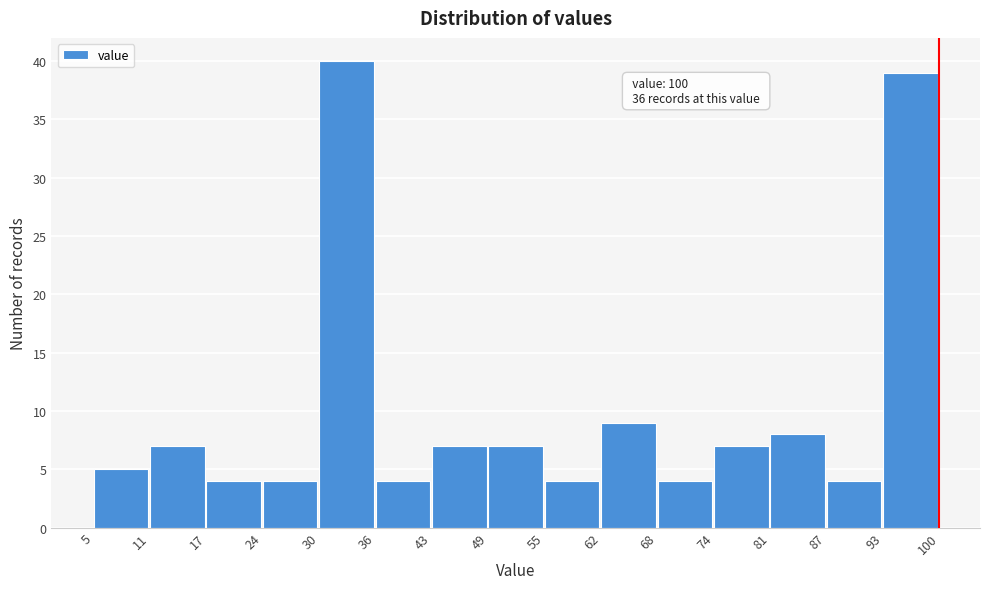

Which range on the x-axis has the tallest bar?

30 to 36